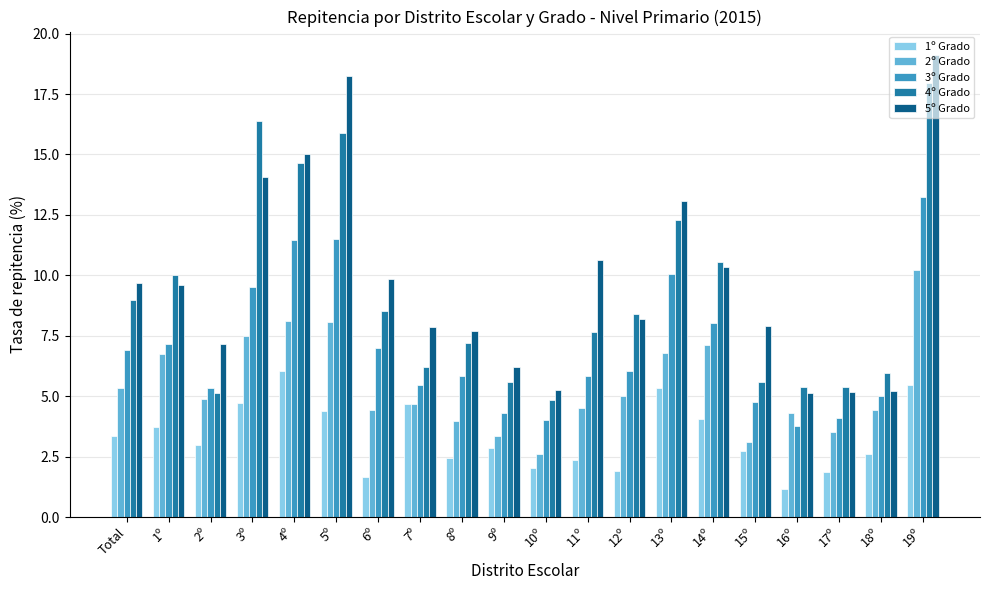

Which series has the largest range (max minus min)?

5º Grado